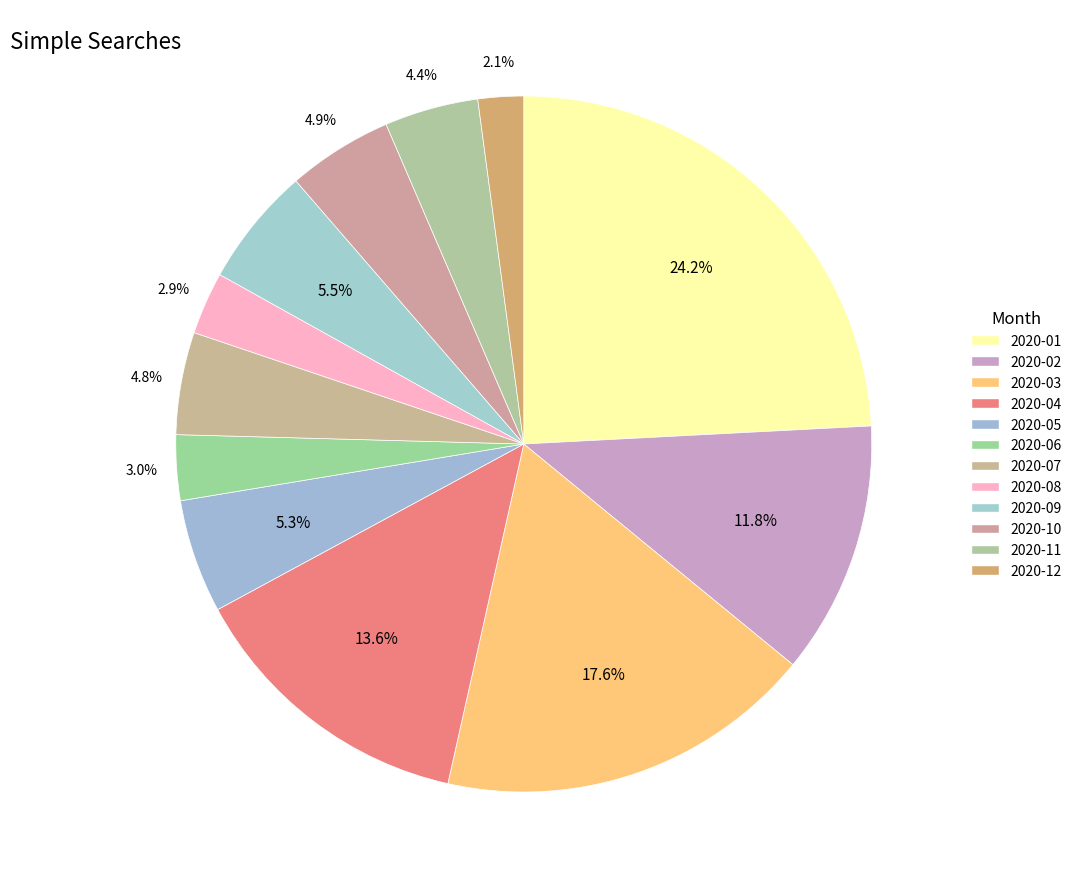

How many slices are in this pie chart?

12